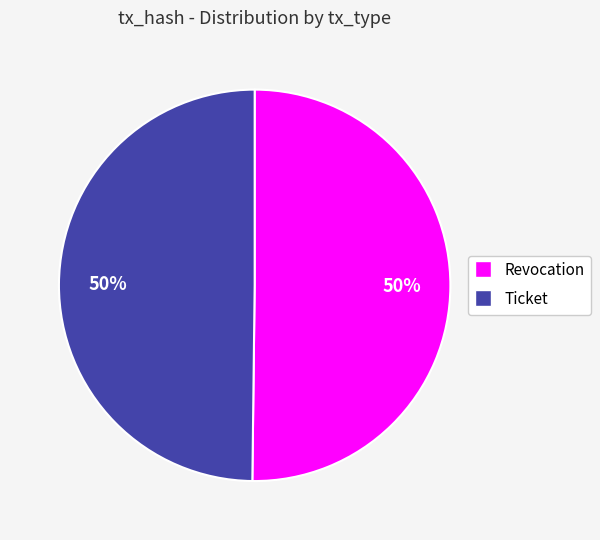

Is it true that Ticket is 50% of the pie?

True